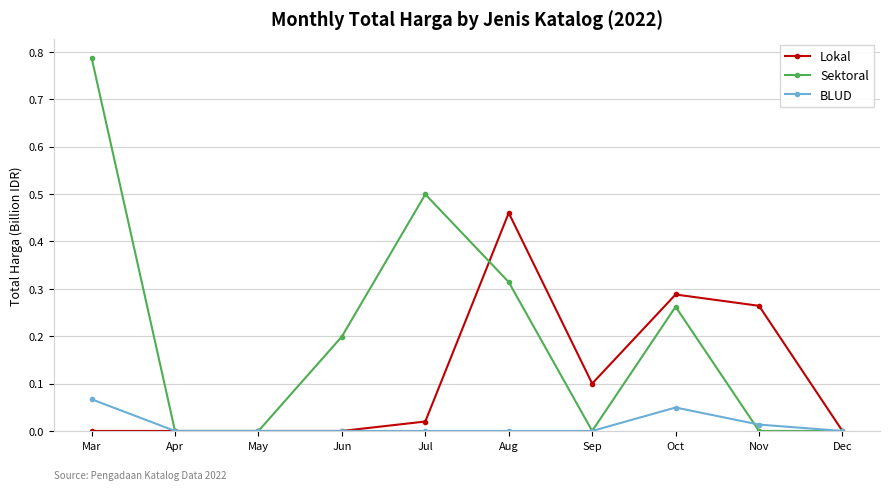

Which series has the widest spread of values?

Sektoral